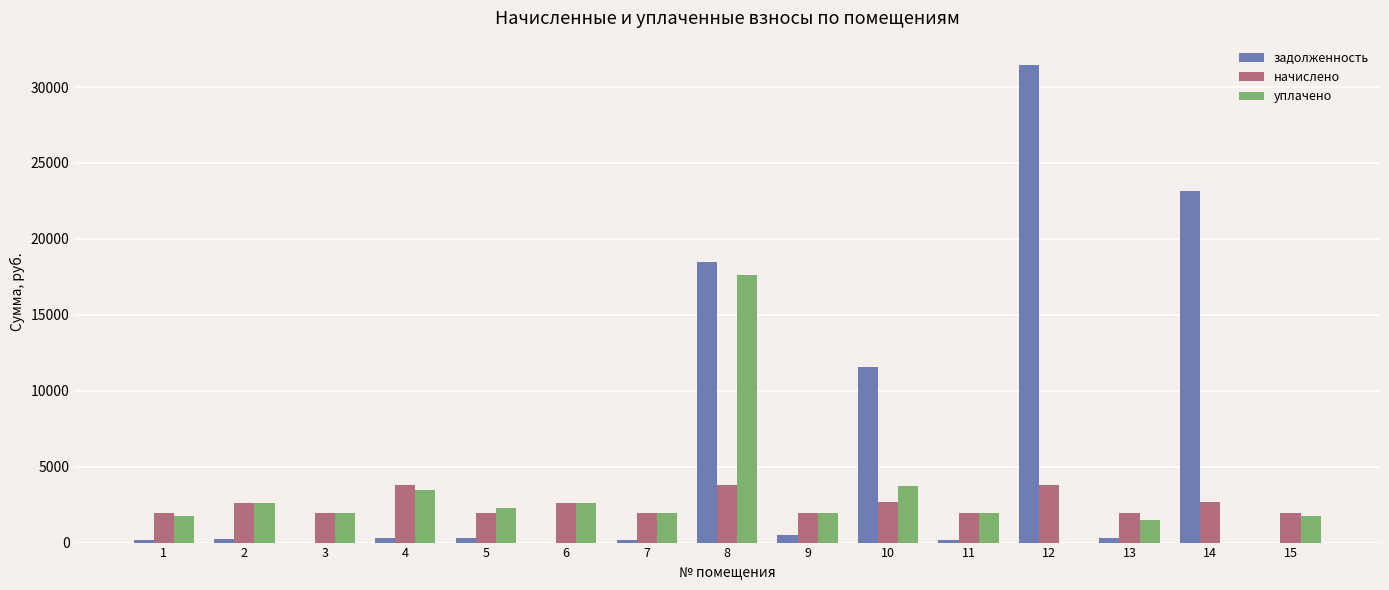

What is the maximum value for уплачено?

17642.0